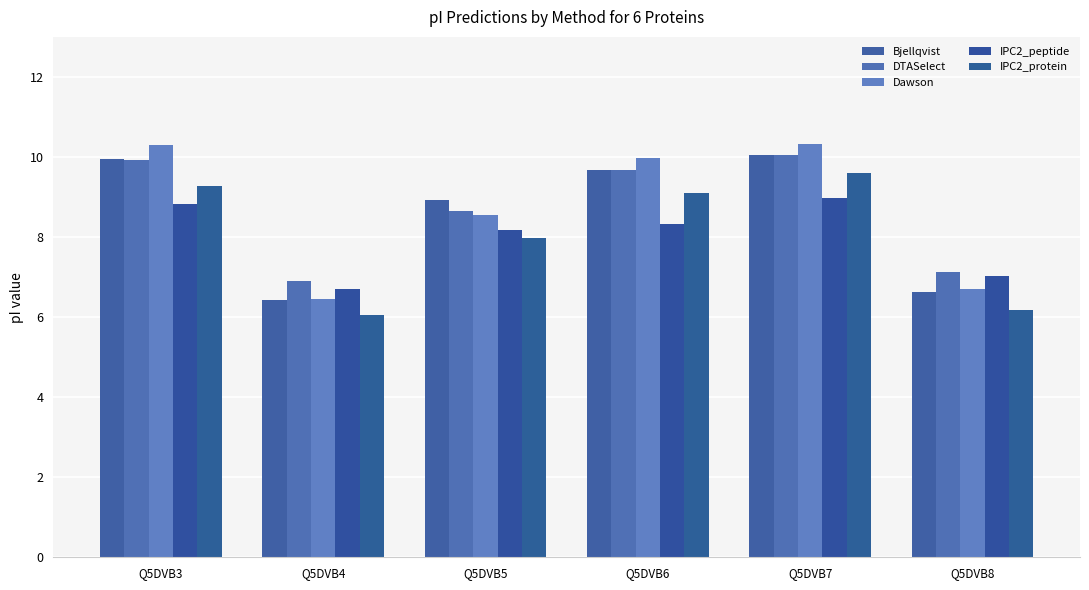

Which series has the largest total across all categories?

Dawson